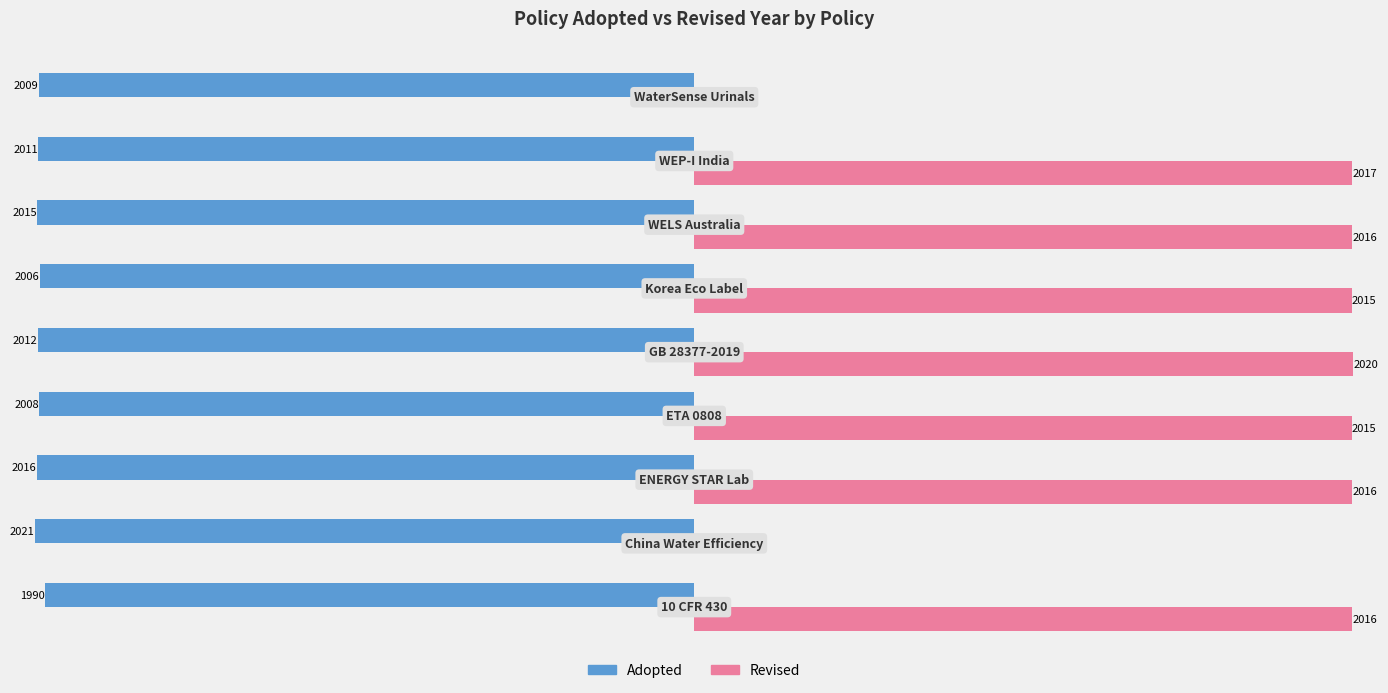

Which series has the largest total across all categories?

Revised